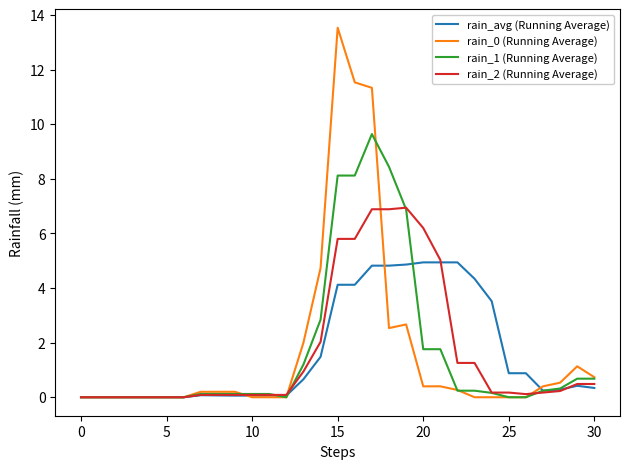

Which series has the largest range (max minus min)?

rain_0 (Running Average)